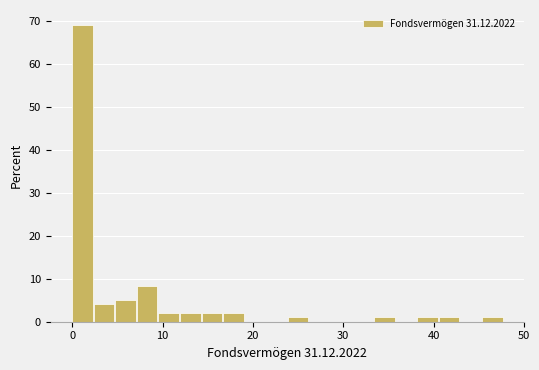

Read against the x-axis, roughly where is the centre of the tallest bar?

1